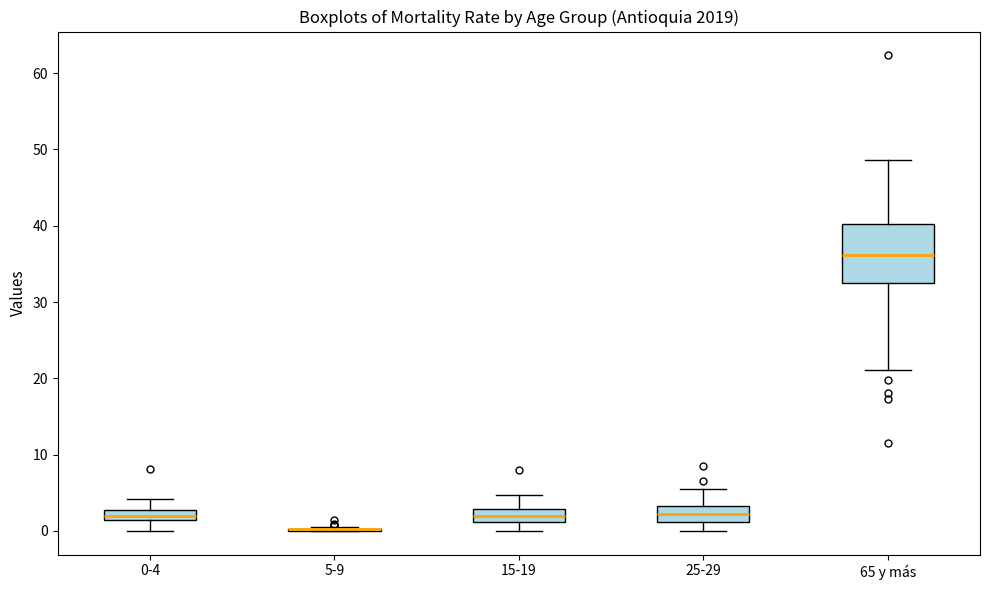

Which box is the tallest, from its lower edge to its upper edge?

65 y más